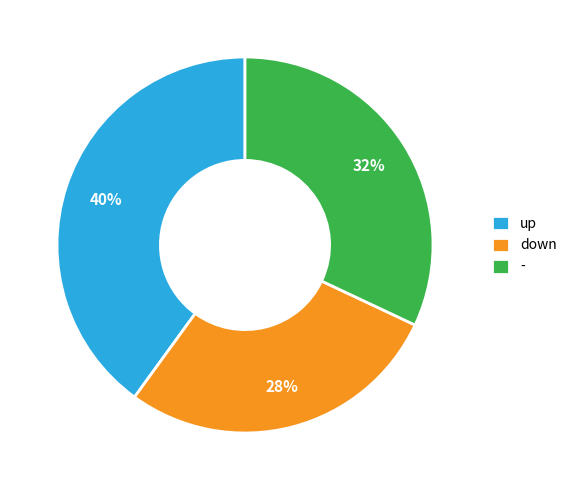

What is the ratio of the value at down to the value at -?

0.9